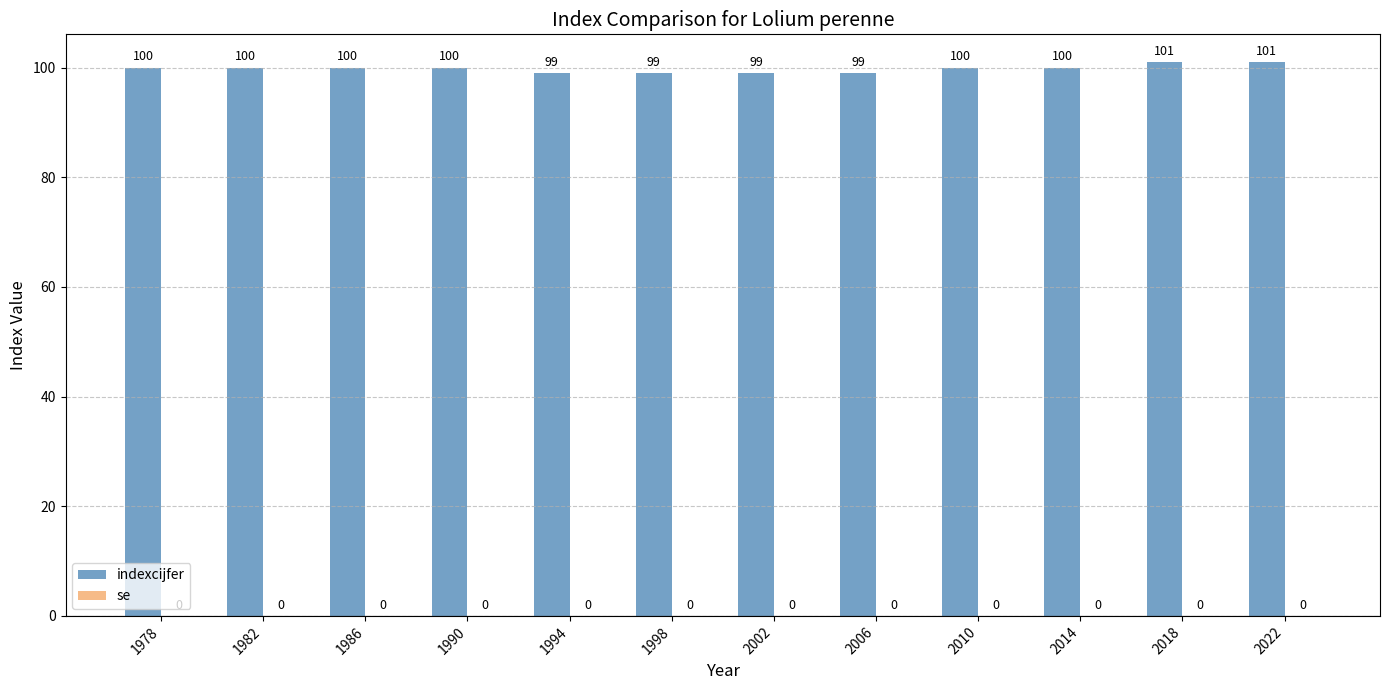

Count the values in the range 99 to 100.

10